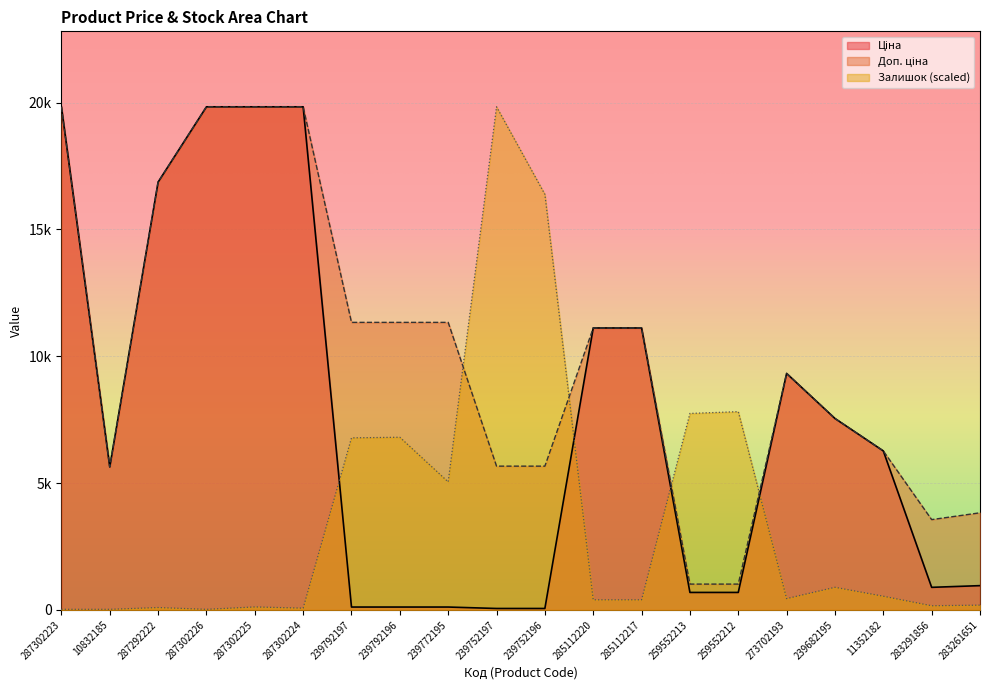

Is it true that Доп. ціна equals 5636.0 at 10832185?

True